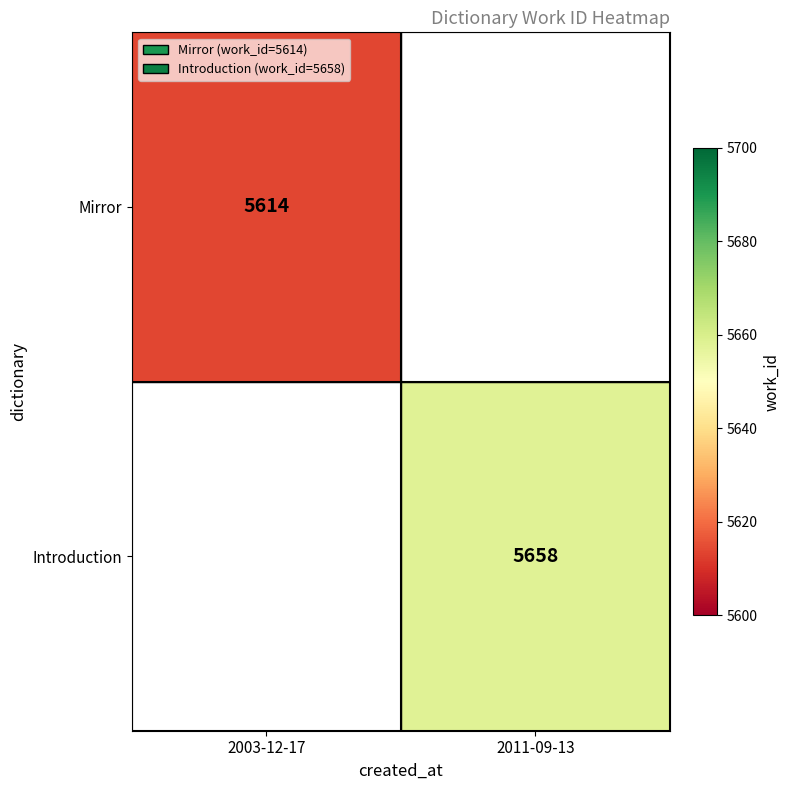

The value of Introduction at 2011-09-13 is 9560. True or false?

False